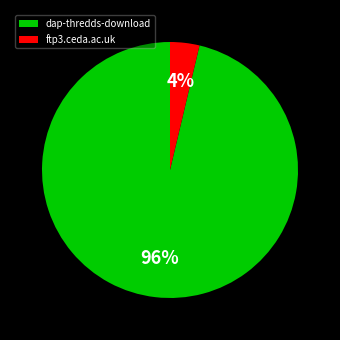

Is the sum of ftp3.ceda.ac.uk and dap-thredds-download greater than half?

Yes